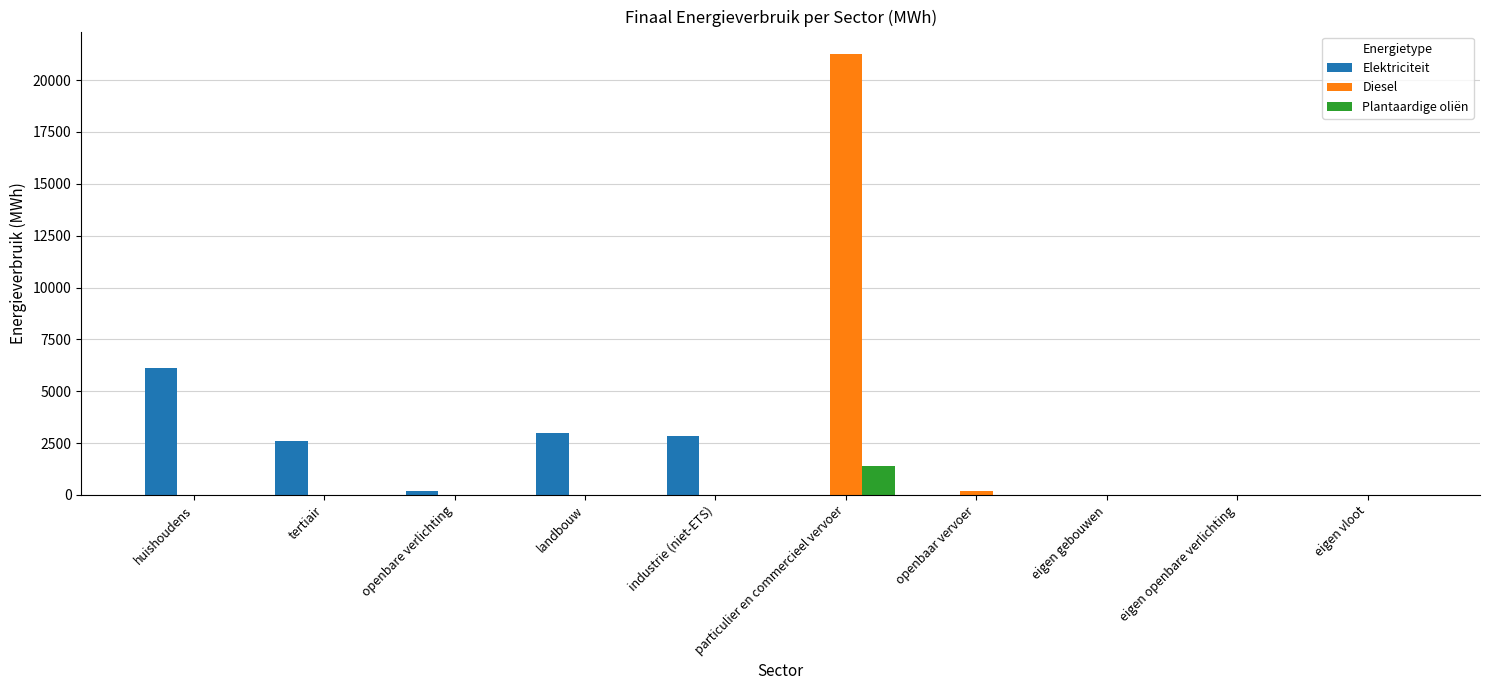

What is the sum of all Elektriciteit values?

14753.0